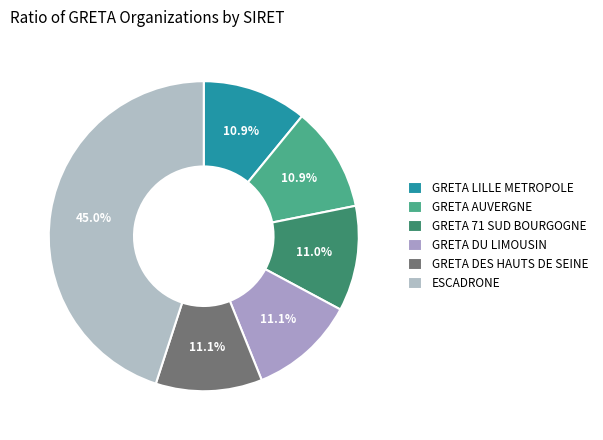

What portion of the pie excludes GRETA LILLE METROPOLE?

89.1%